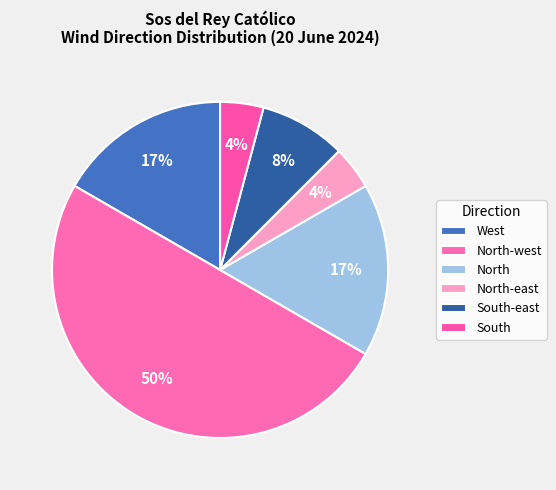

How many slices are in this pie chart?

6